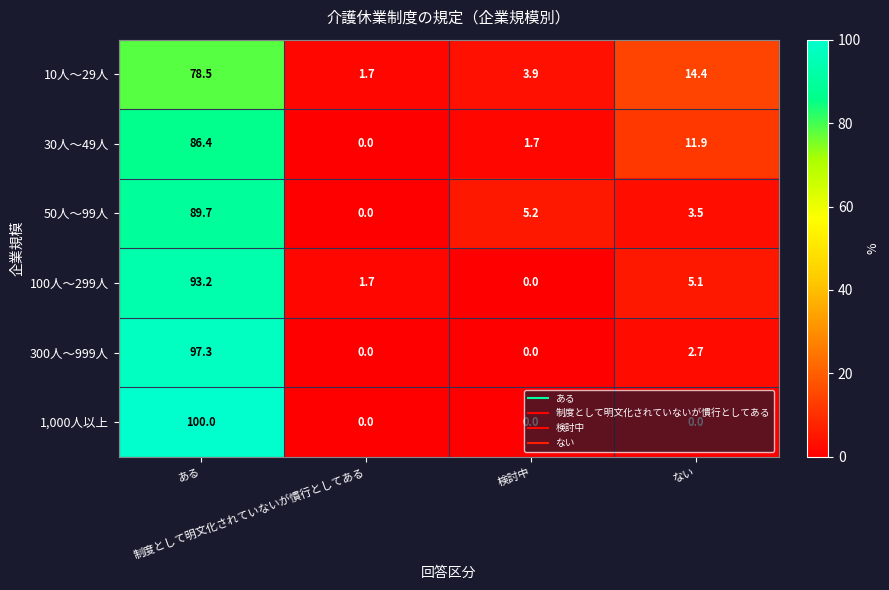

What is the highest value of the 100人～299人 series?

93.2